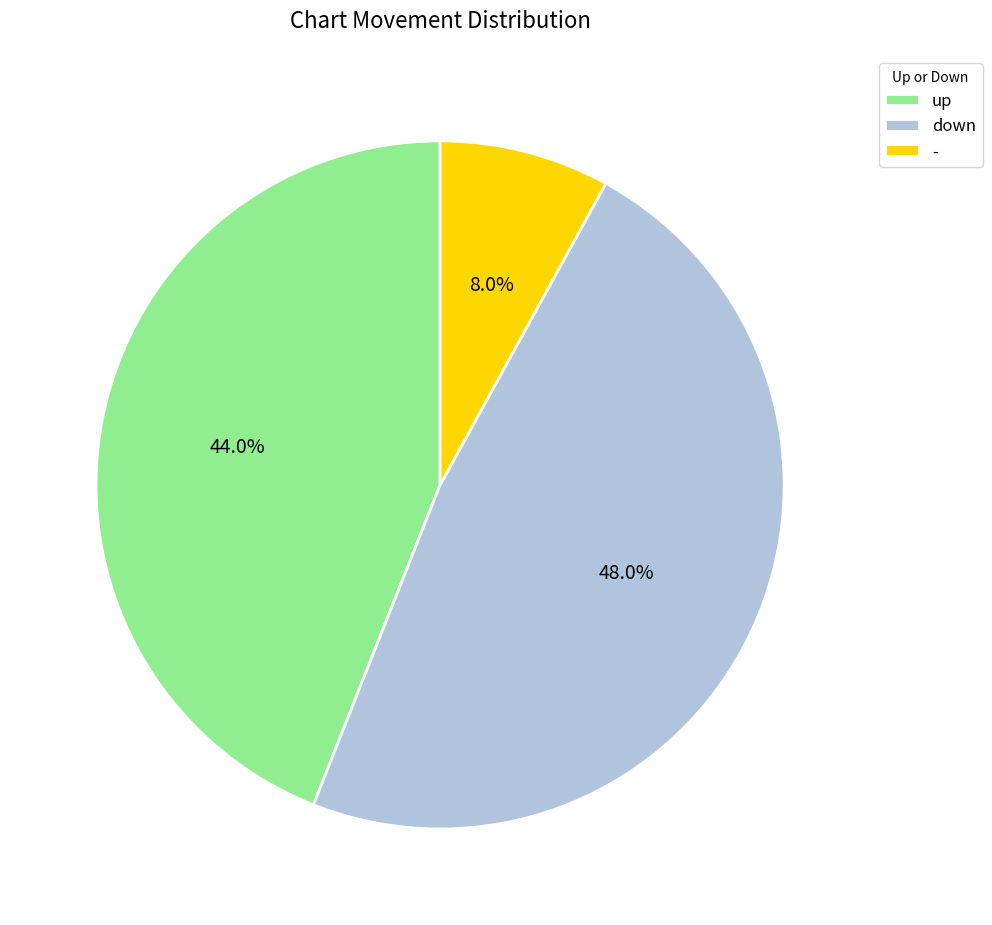

Does down account for over 50% of the chart?

No